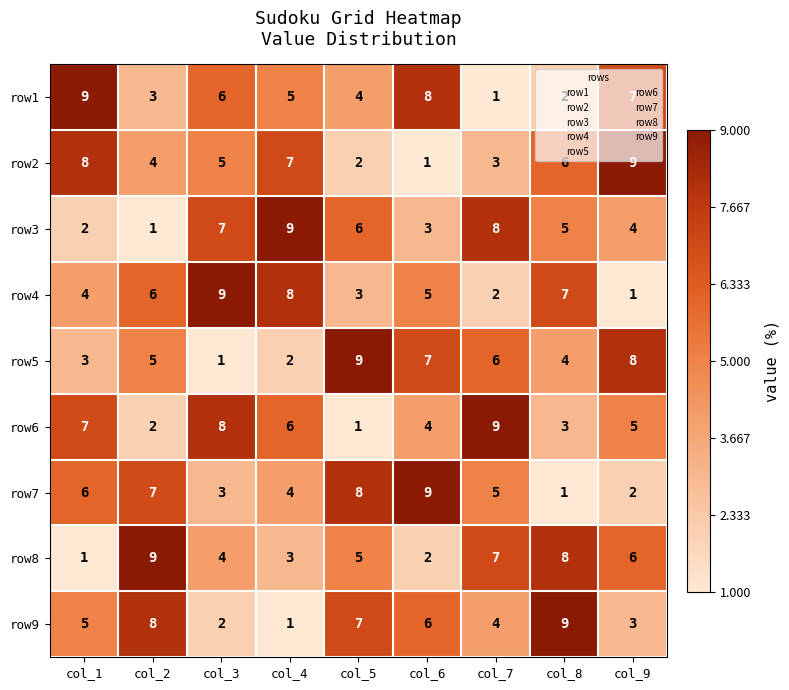

What is the total value across all series at col_2?

45